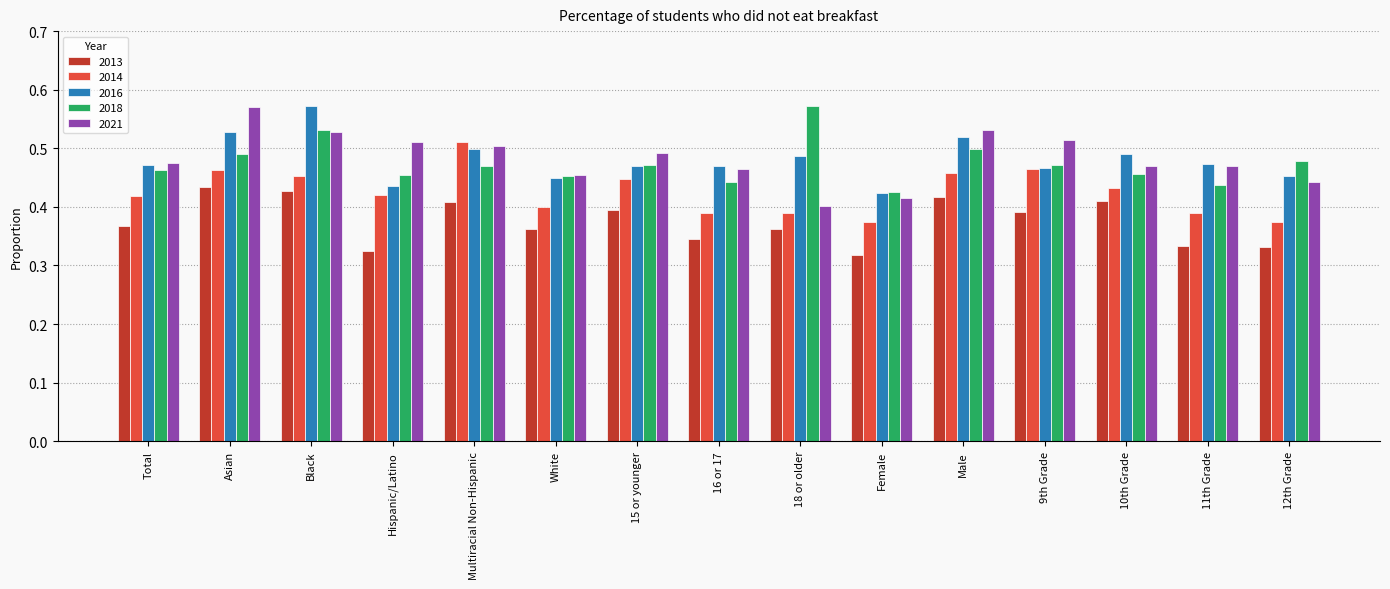

What is the label of the 5th bar from the right?

Male